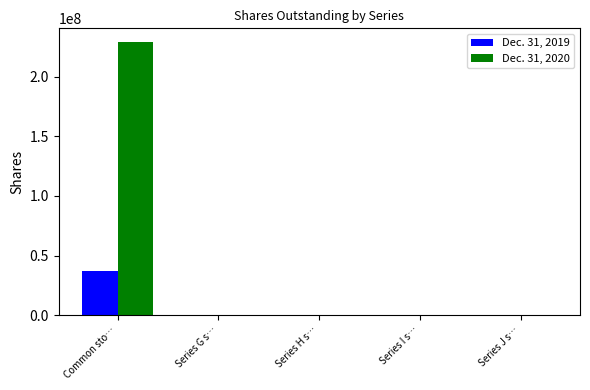

At which category does the chart reach its peak across all series?

Common sto…